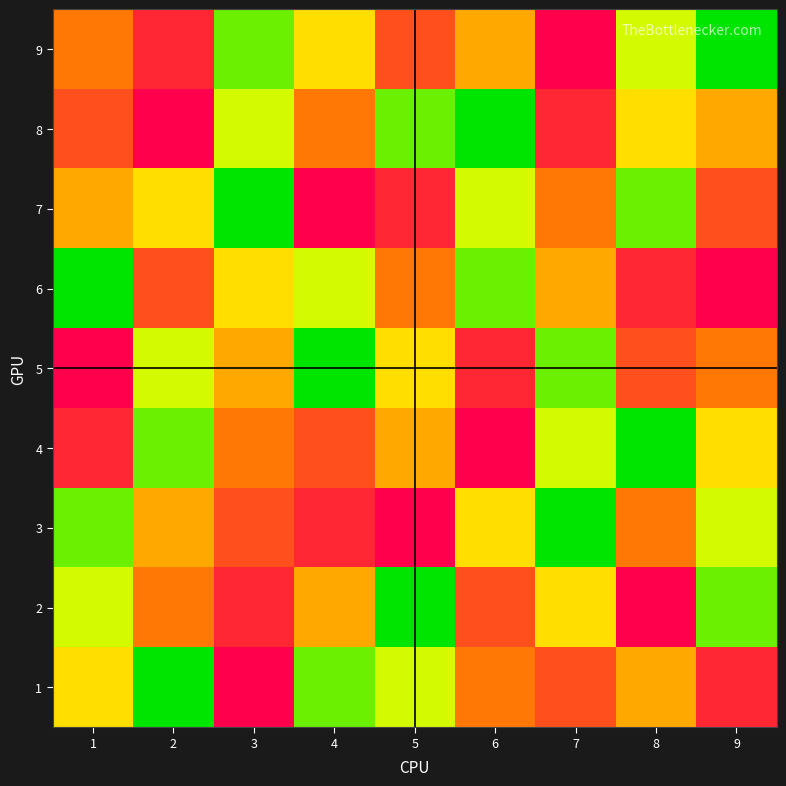

Reading right to left, transcribe all the data shown in this chart.

9: 9=1	8=3	7=9	6=5	5=7	4=4	3=2	2=8	1=6
8: 9=5	8=4	7=8	6=1	5=2	4=6	3=3	2=9	1=7
7: 9=7	8=2	7=6	6=3	5=8	4=9	3=1	2=4	1=5
6: 9=9	8=8	7=5	6=2	5=6	4=3	3=4	2=7	1=1
5: 9=6	8=7	7=2	6=8	5=4	4=1	3=5	2=3	1=9
4: 9=4	8=1	7=3	6=9	5=5	4=7	3=6	2=2	1=8
3: 9=3	8=6	7=1	6=4	5=9	4=8	3=7	2=5	1=2
2: 9=2	8=9	7=4	6=7	5=1	4=5	3=8	2=6	1=3
1: 9=8	8=5	7=7	6=6	5=3	4=2	3=9	2=1	1=4